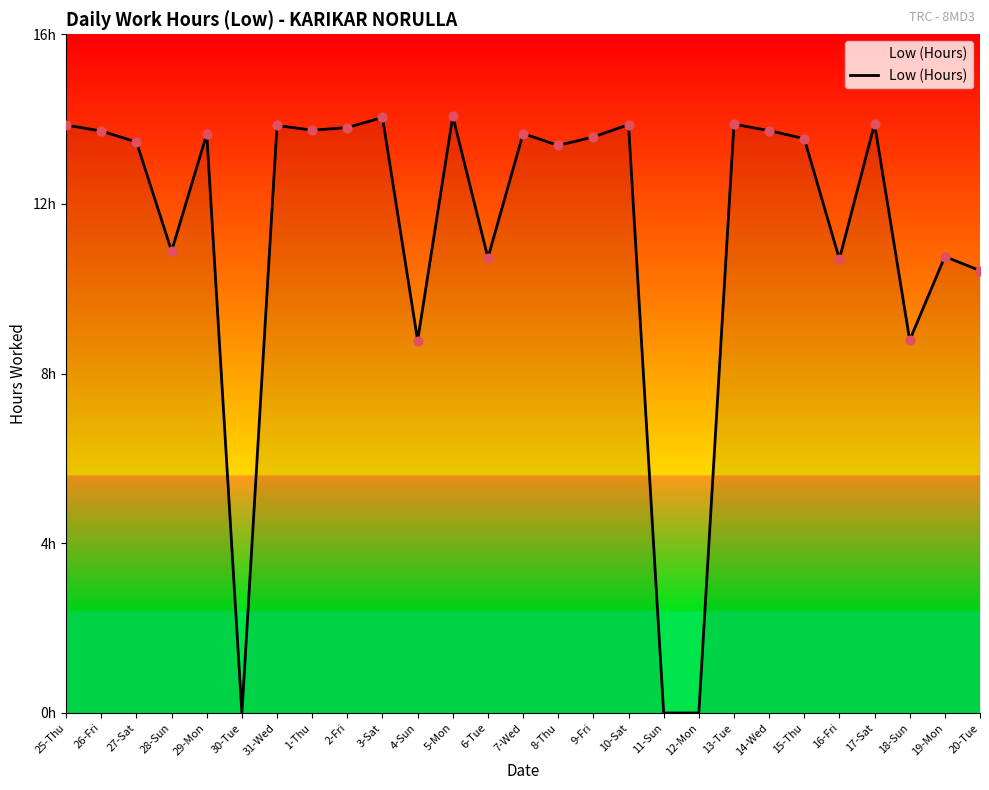

Is this an area chart (filled region under the line)?

Yes